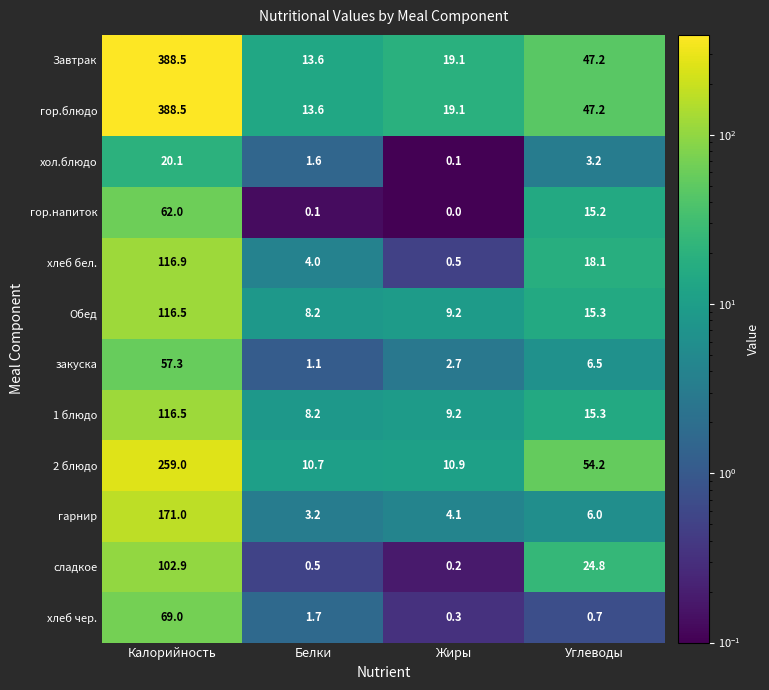

What is the difference between the highest and lowest values at Белки?

13.5